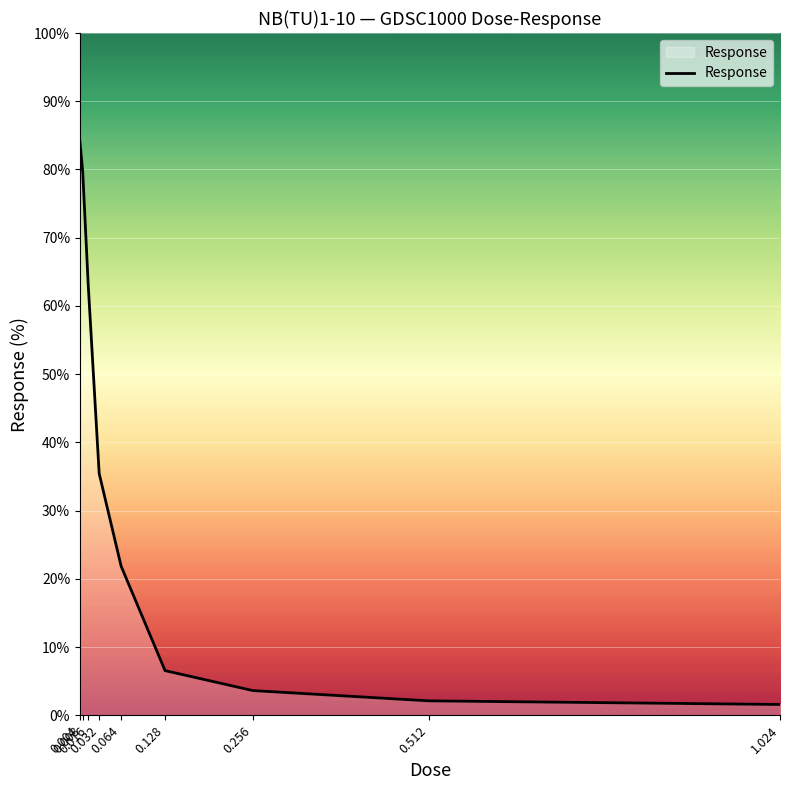

What is the maximum value shown in the chart?

84.0